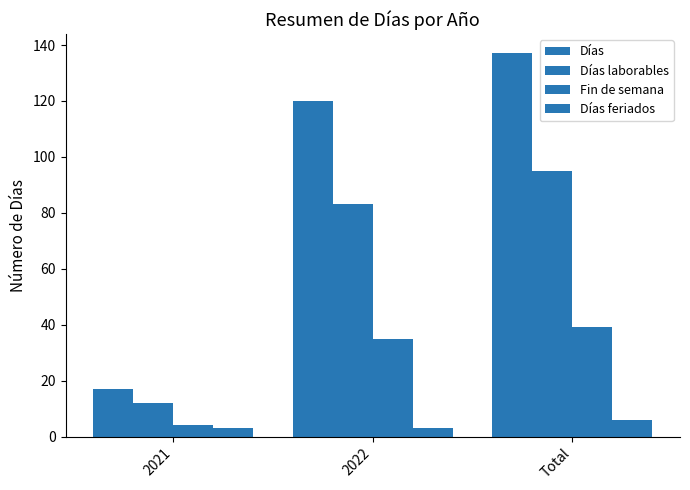

At how many categories does at least one series exceed 114?

2